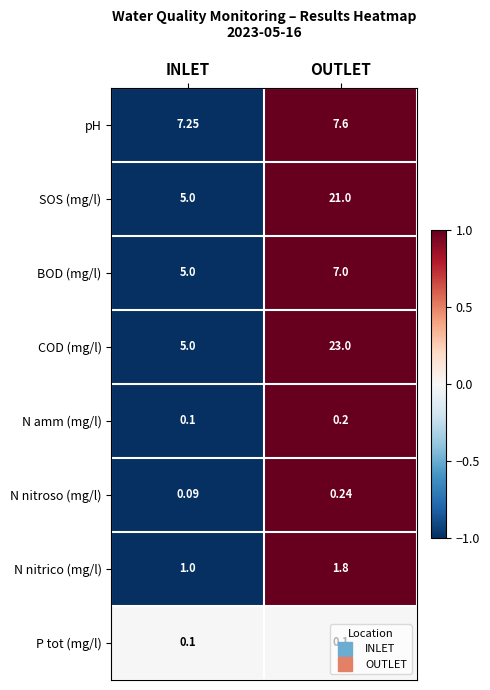

How many data points in BOD (mg/l) are less than 7?

1